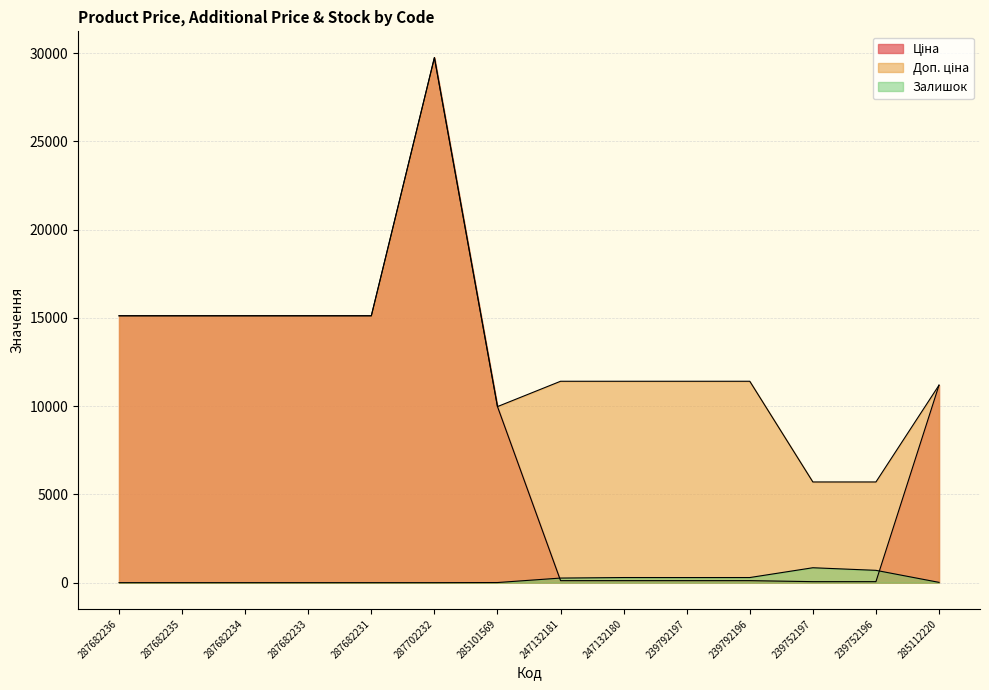

What are all the series names shown in the legend?

Ціна, Доп. ціна, Залишок